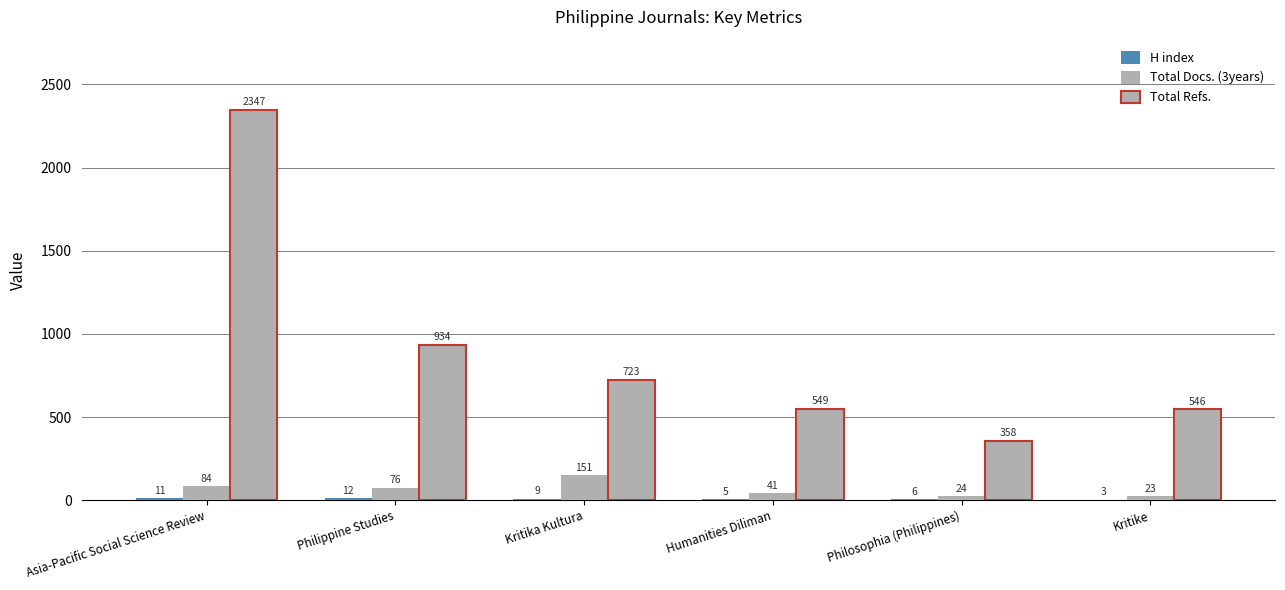

What is the spread (max minus min) of values at Philosophia (Philippines)?

352